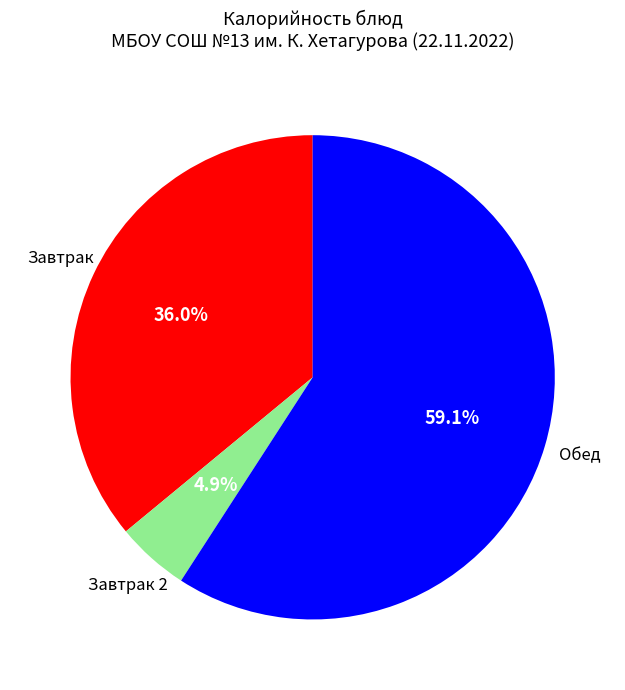

Is there any slice that represents more than half of the pie?

Yes